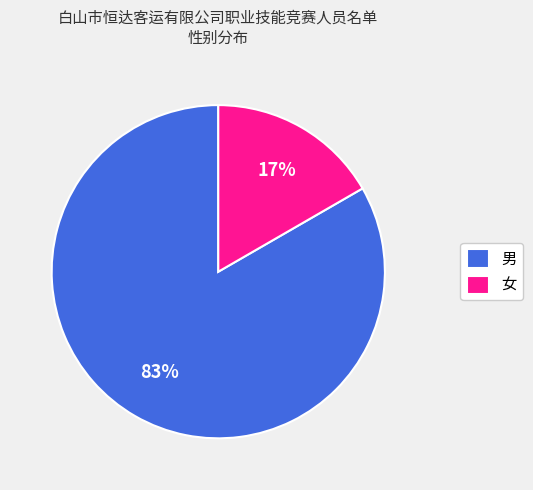

Rank the categories by value from lowest to highest.

女, 男